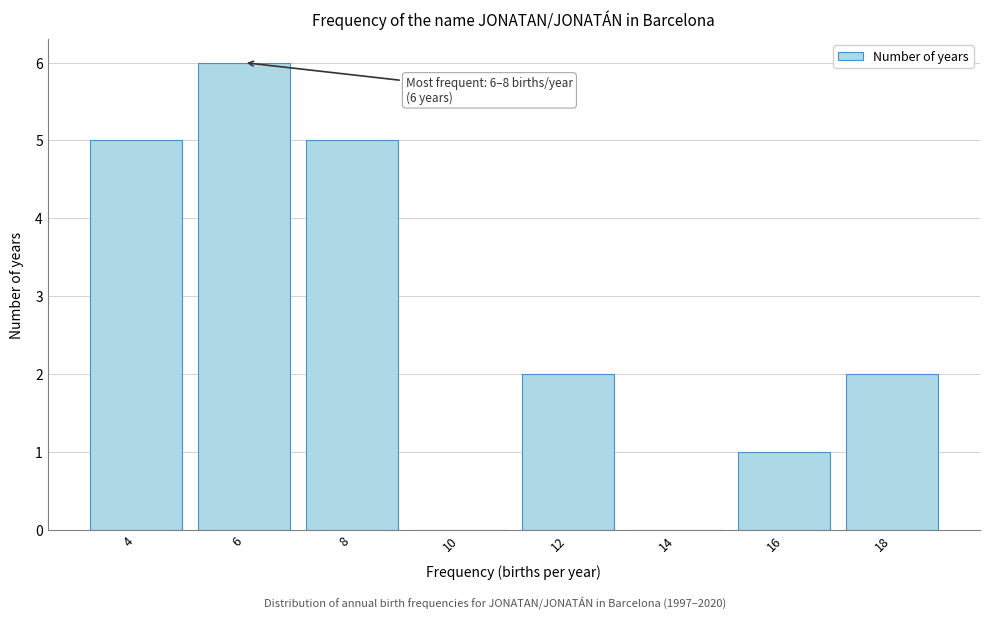

Reading right to left, transcribe all the data shown in this chart.

18=2	16=1	14=0	12=2	10=0	8=5	6=6	4=5